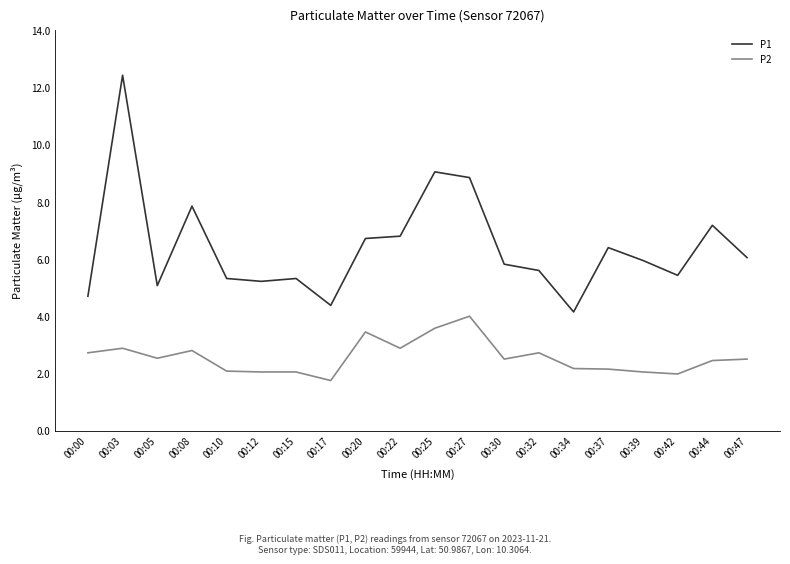

Where is P1 nearest to the value 8?

00:08